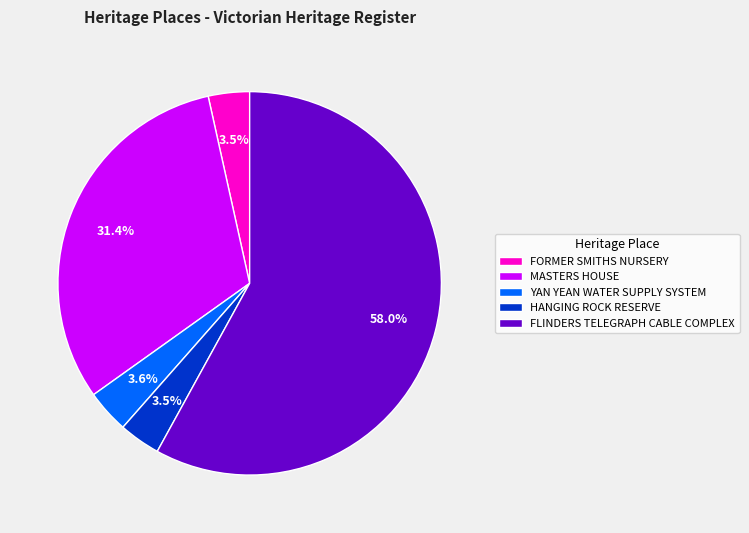

To the nearest percent, what percentage of the pie is MASTERS HOUSE?

31%